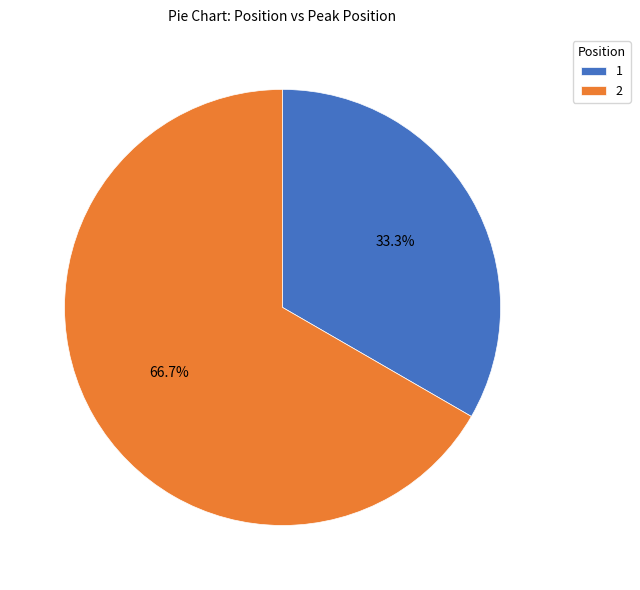

Is it true that 2 is 67% of the pie?

True